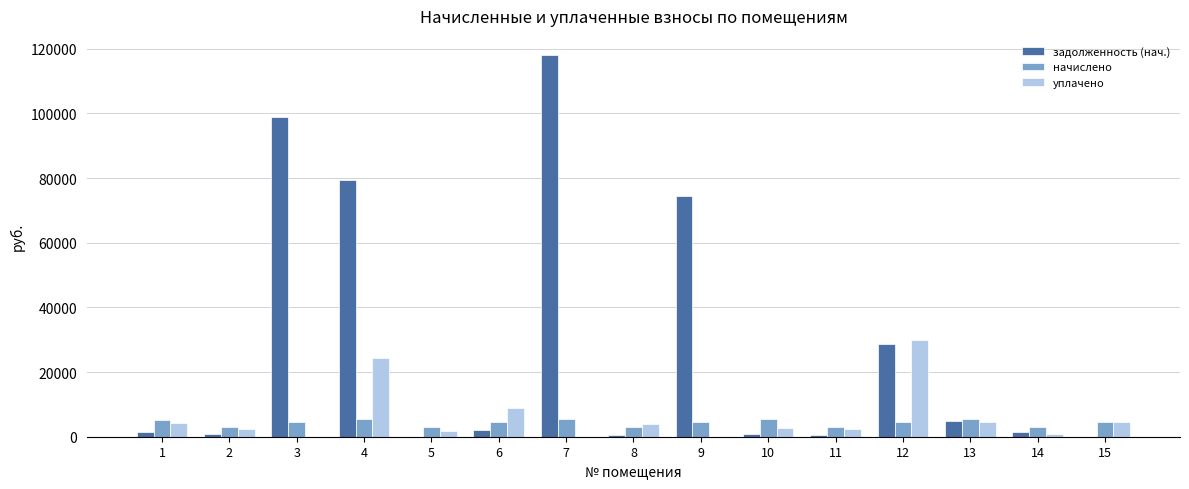

At which category is the sum across all series the highest?

7